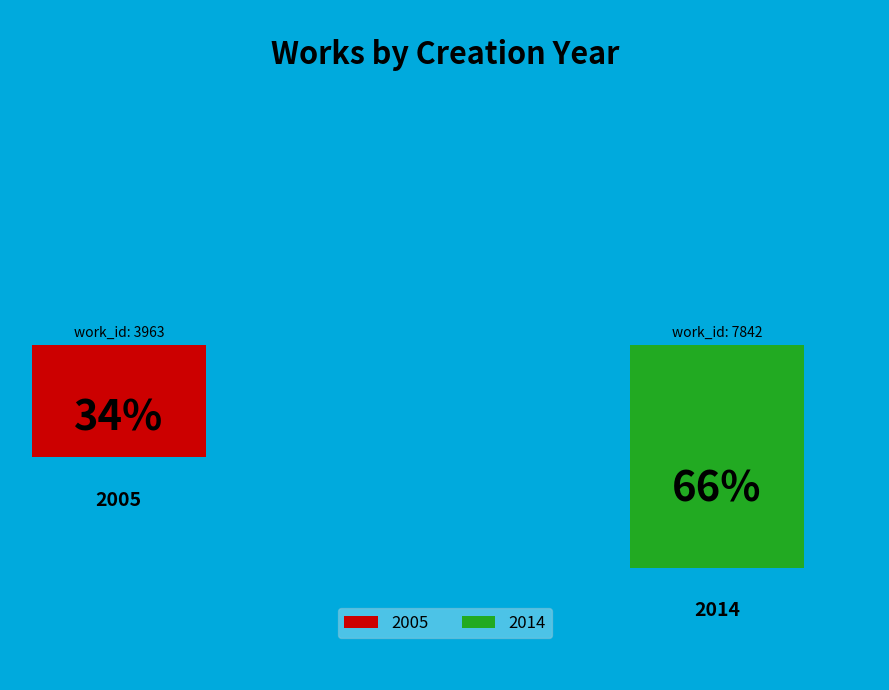

To the nearest percent, what percentage of the pie is 2014?

66%